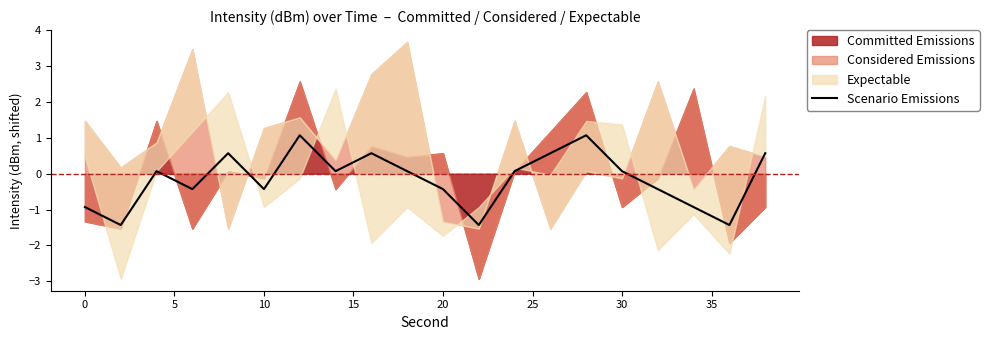

What is the lowest value of the Scenario Emissions series?

-1.4